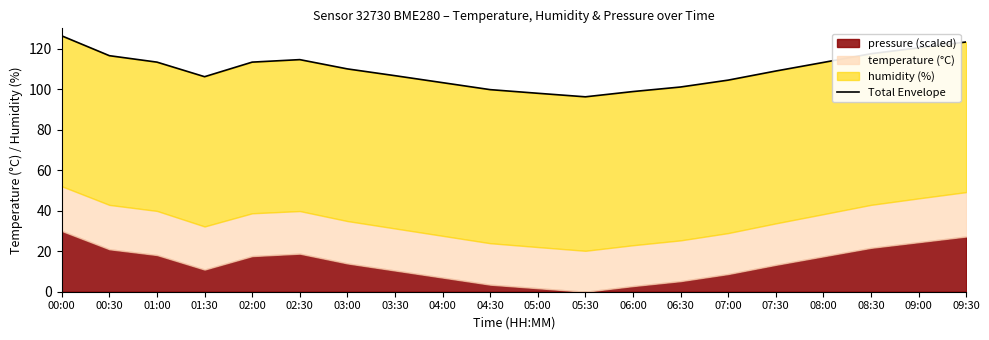

Which label corresponds to the smallest value in the chart?

05:30